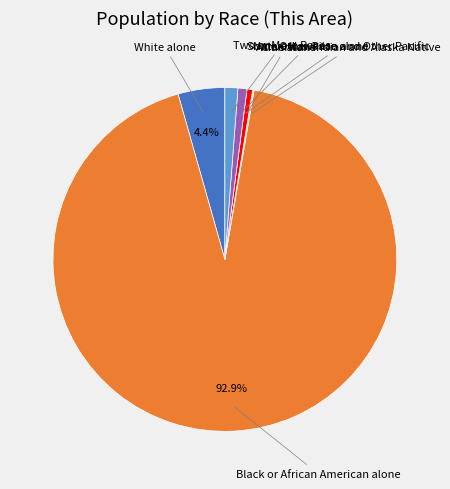

Is there a majority slice in this chart?

Yes